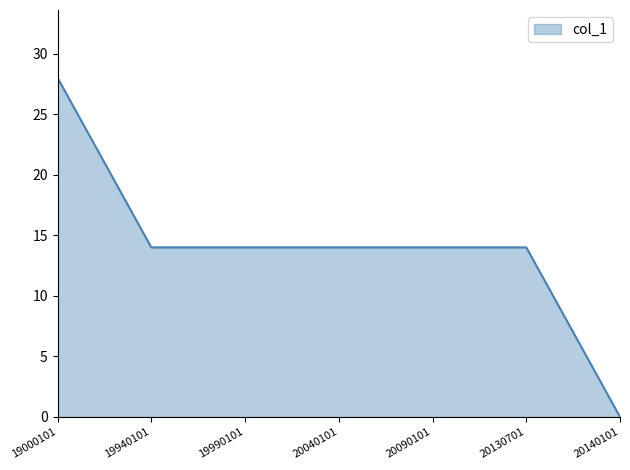

True or false: there are more than 2 points higher than both neighbors.

False